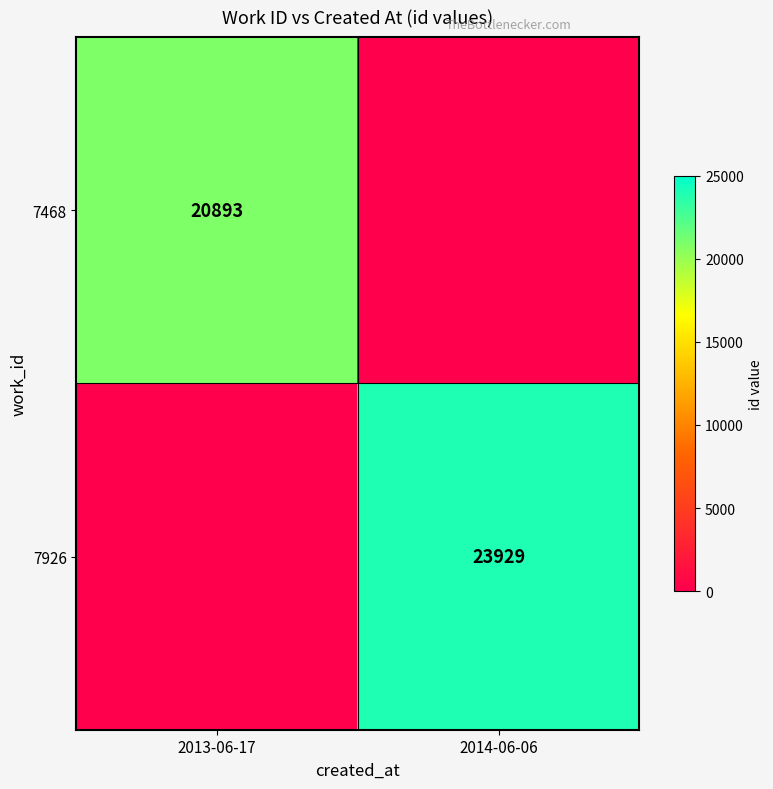

Is the value of 7926 at 2014-06-06 greater than the value of 7468 at 2013-06-17?

Yes